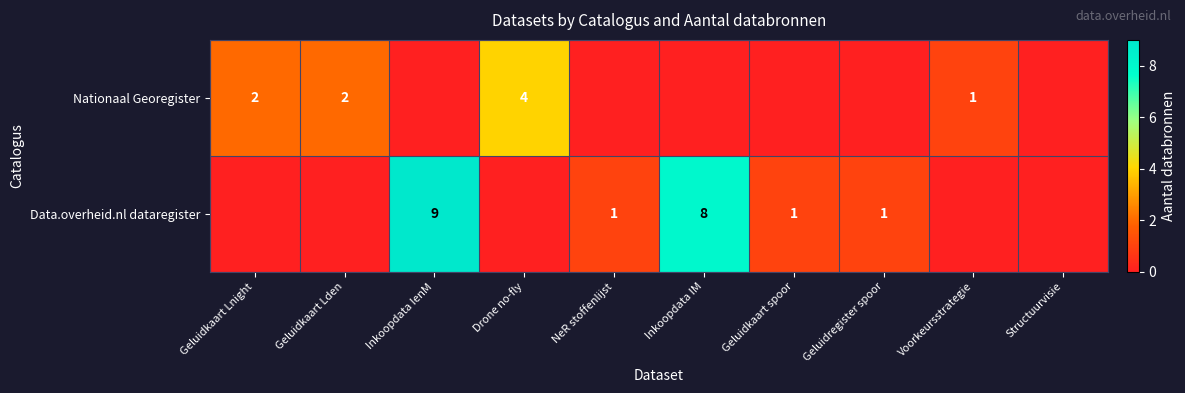

True or false: Data.overheid.nl dataregister has a value of 4 at Inkoopdata IenM.

False